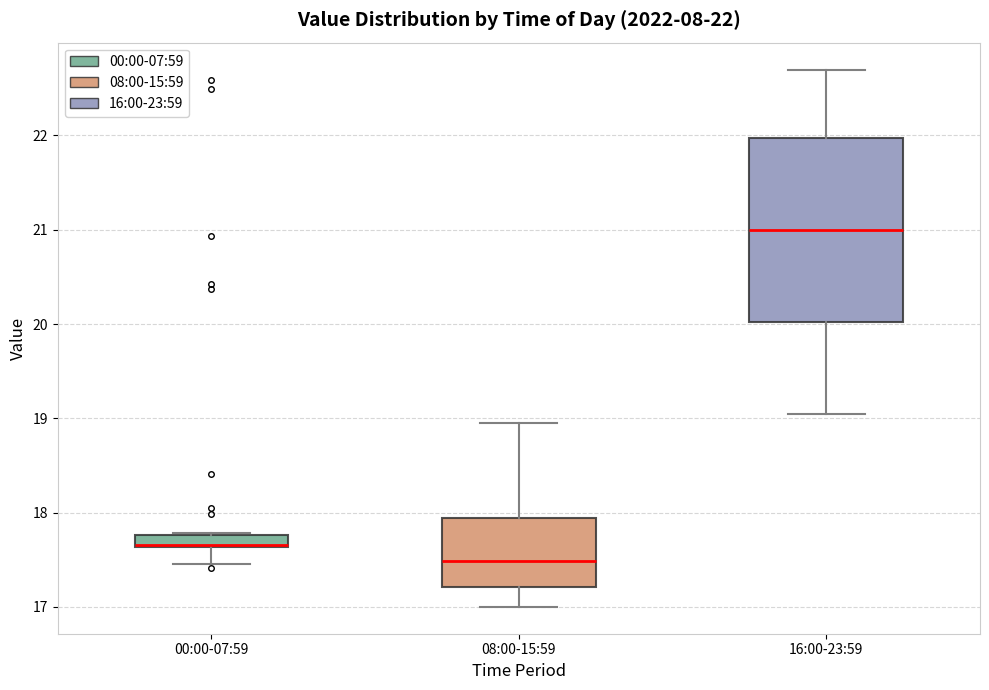

Which box has the lowest median line?

08:00-15:59